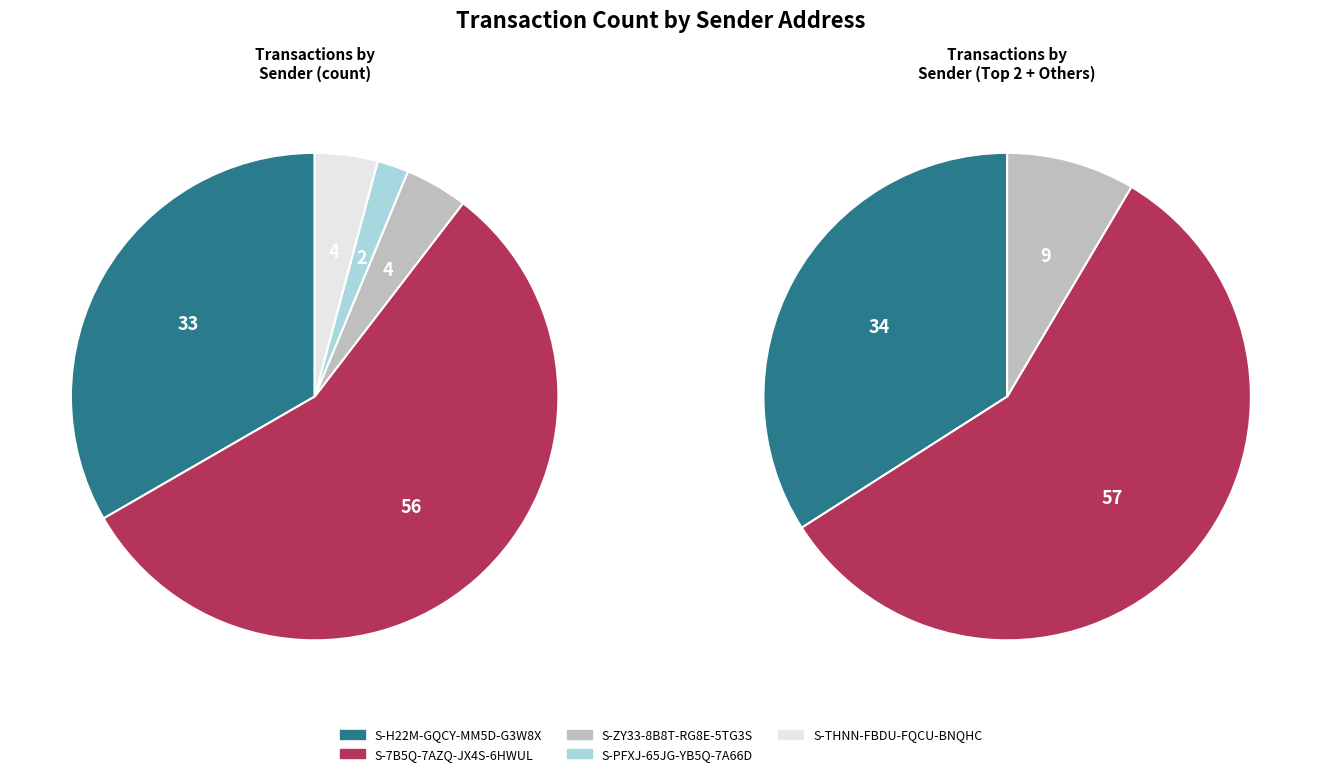

Which category has the biggest portion of the pie?

S-7B5Q-7AZQ-JX4S-6HWUL